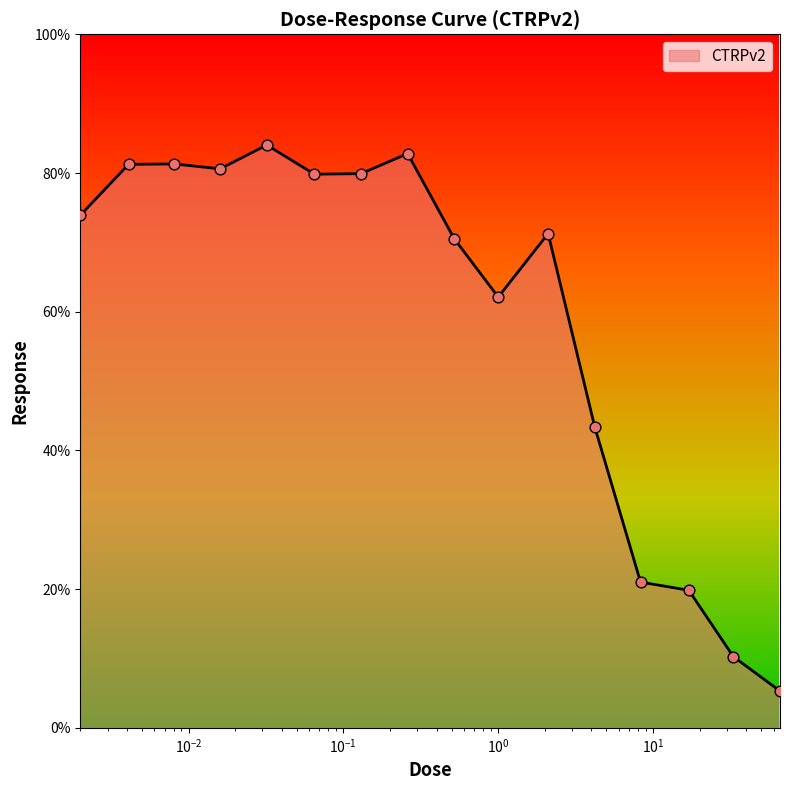

What is the difference between the maximum and minimum values?

78.7